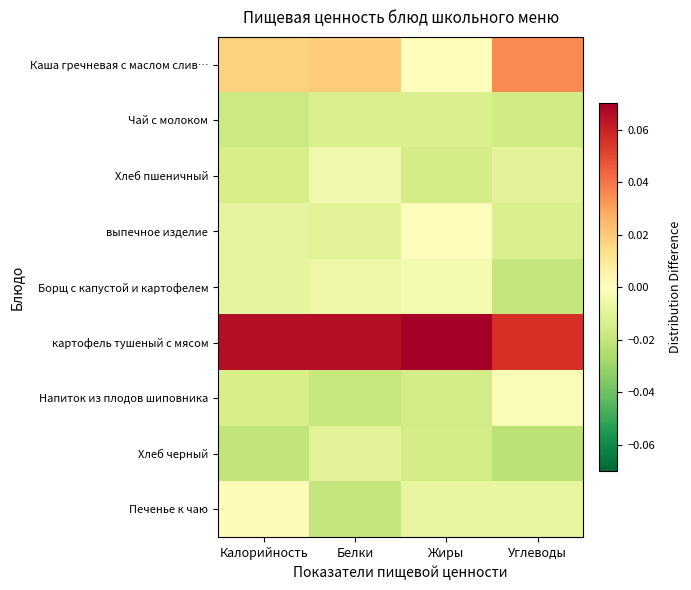

Between Углеводы and Калорийность, which is larger?

Углеводы